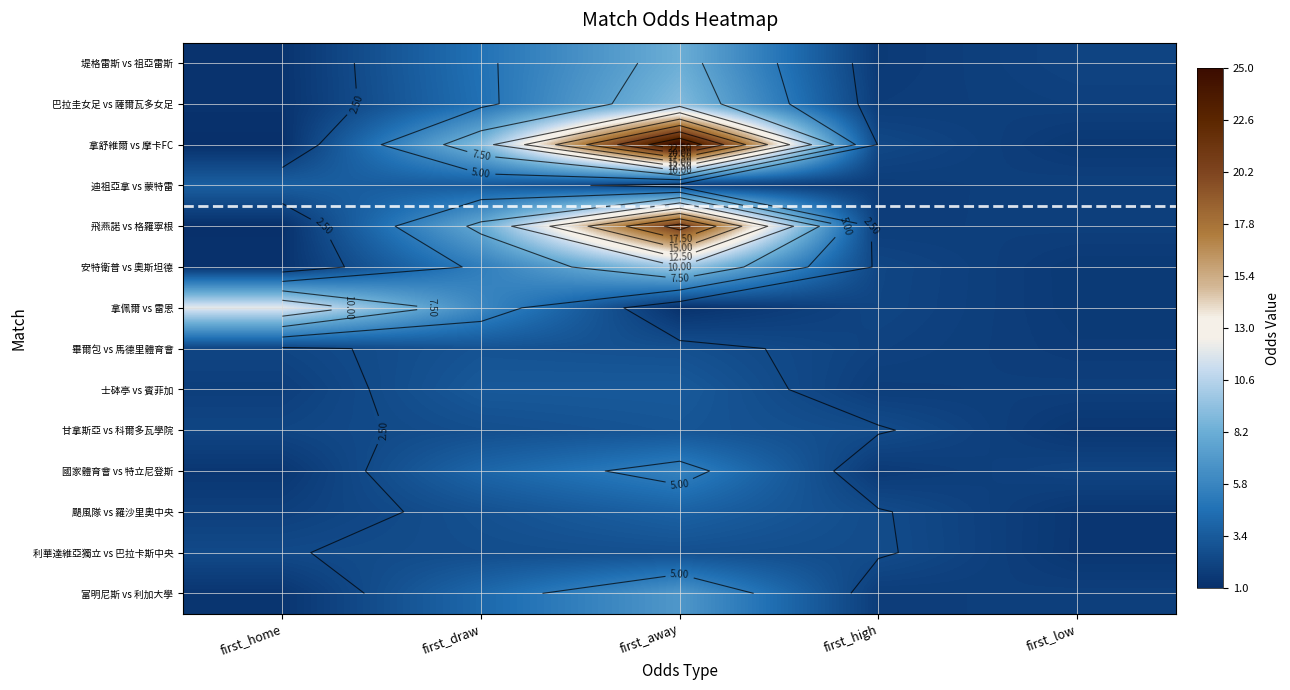

What is the difference between the maximum and minimum values in the 拿佩爾 vs 雷恩 series?

10.9